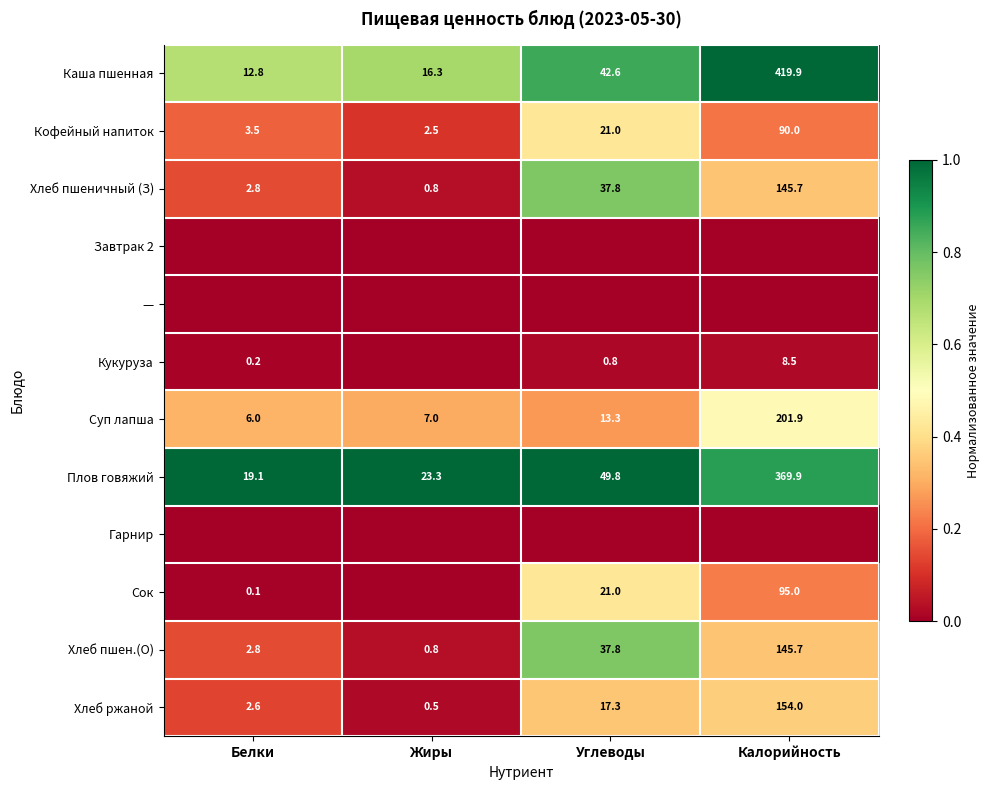

Read the Хлеб пшеничный (З) value at Калорийность.

145.7